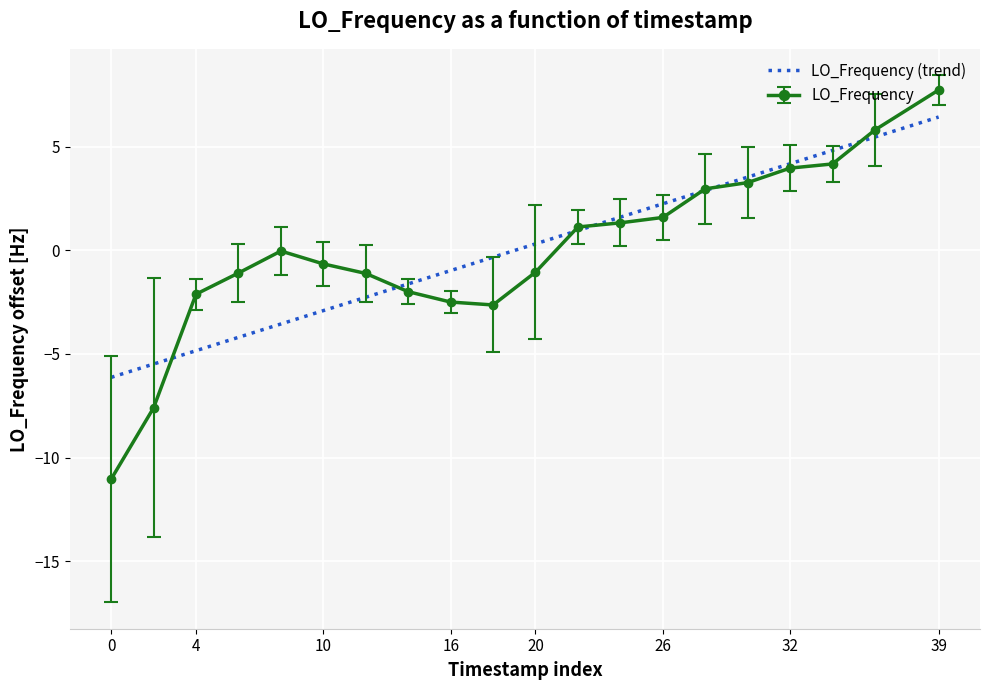

Rank the series by their maximum value, from highest to lowest.

LO_Frequency, LO_Frequency (trend)